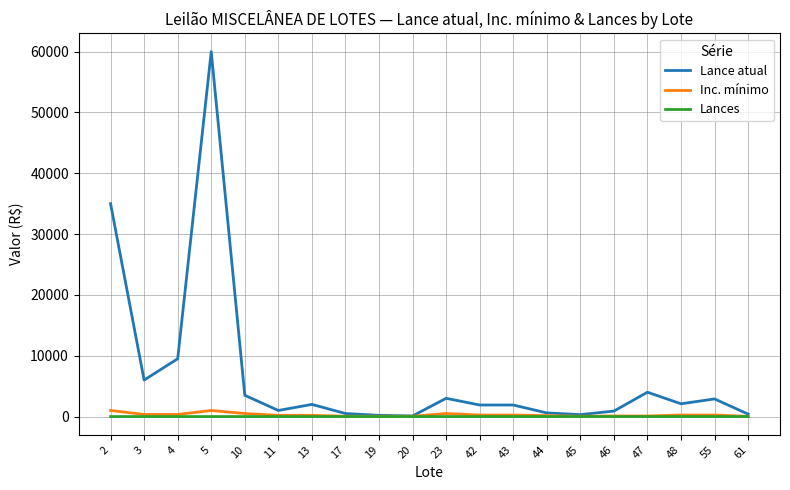

Which series has the largest total across all categories?

Lance atual